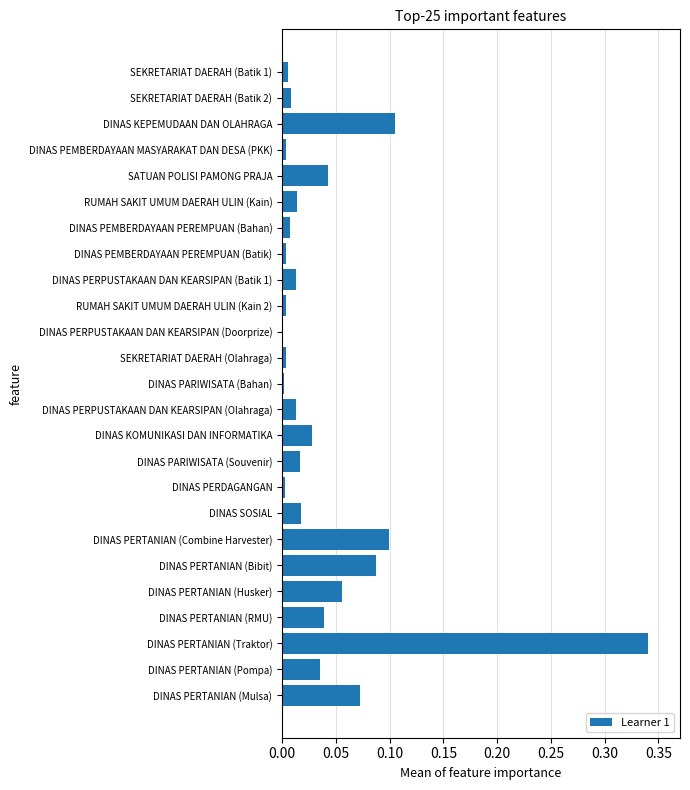

Is it true that the value at SEKRETARIAT DAERAH (Batik 1) is 0.0?

True